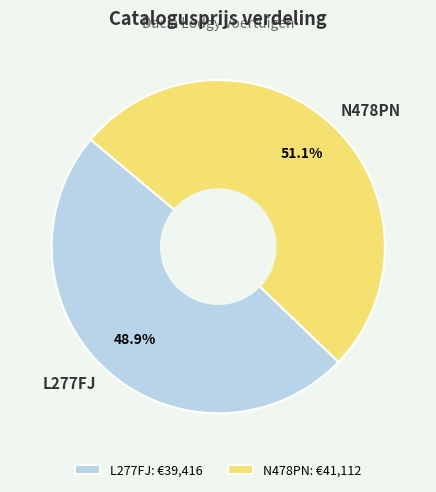

Is L277FJ the majority of the pie?

No